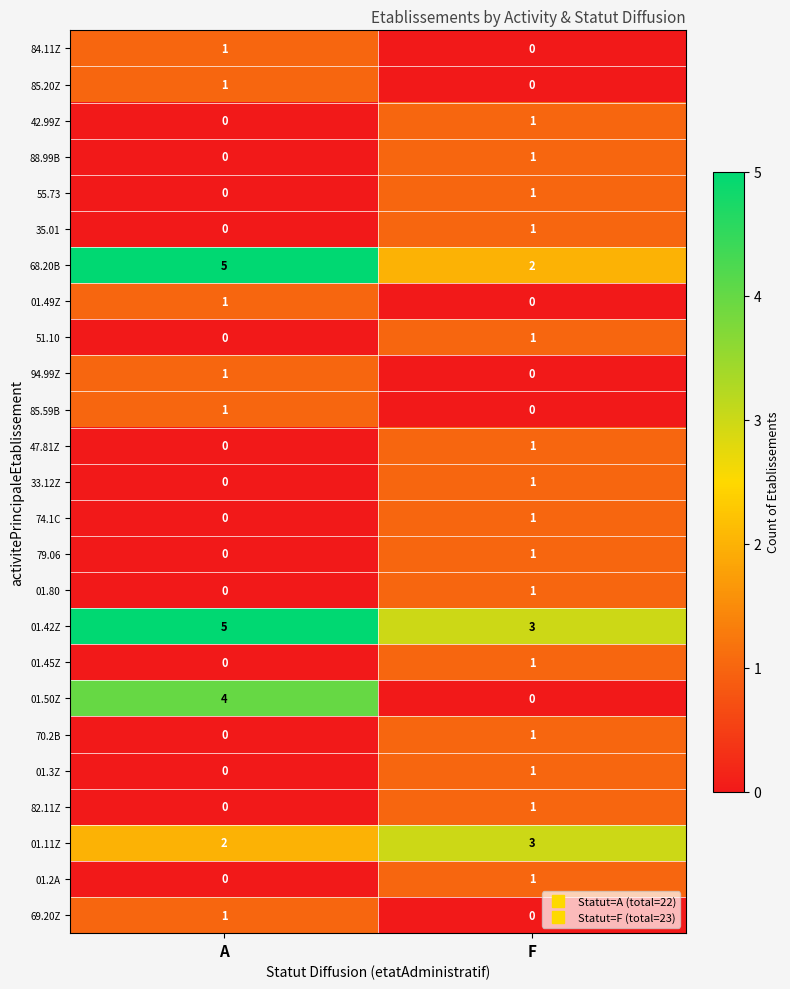

Is it true that 85.20Z equals 1 at A?

True